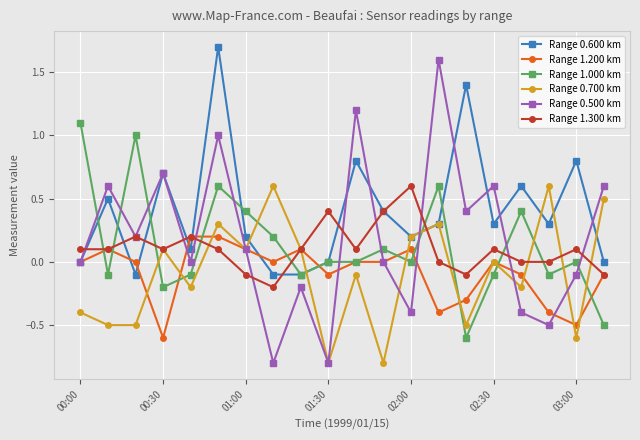

Which series has the largest range (max minus min)?

Range 0.500 km